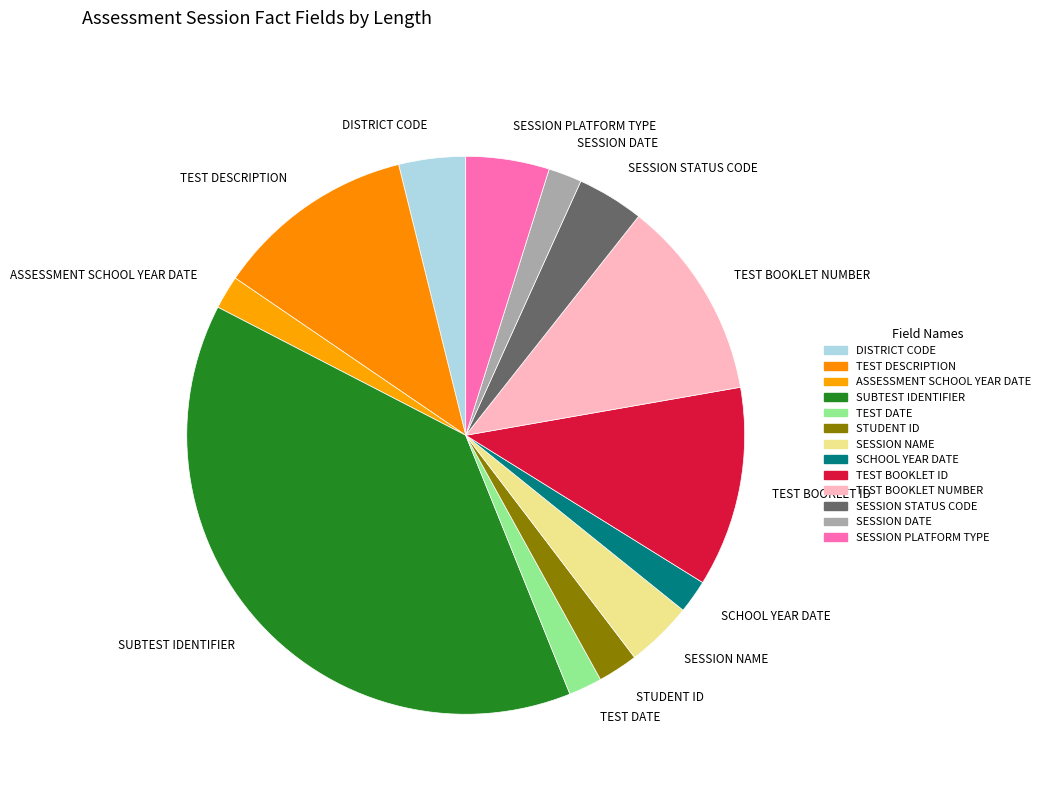

Between SUBTEST IDENTIFIER and SESSION DATE, which is larger?

SUBTEST IDENTIFIER